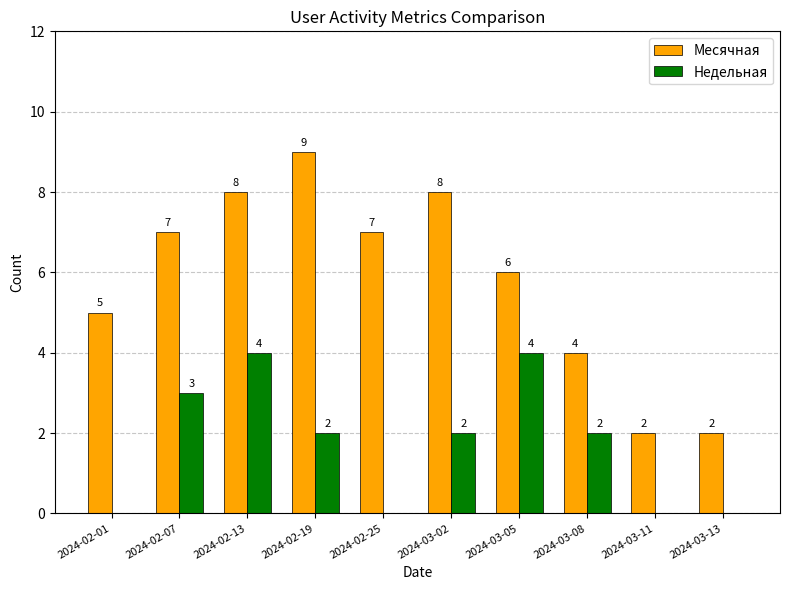

Is it true that Недельная equals -1 at 2024-02-01?

False